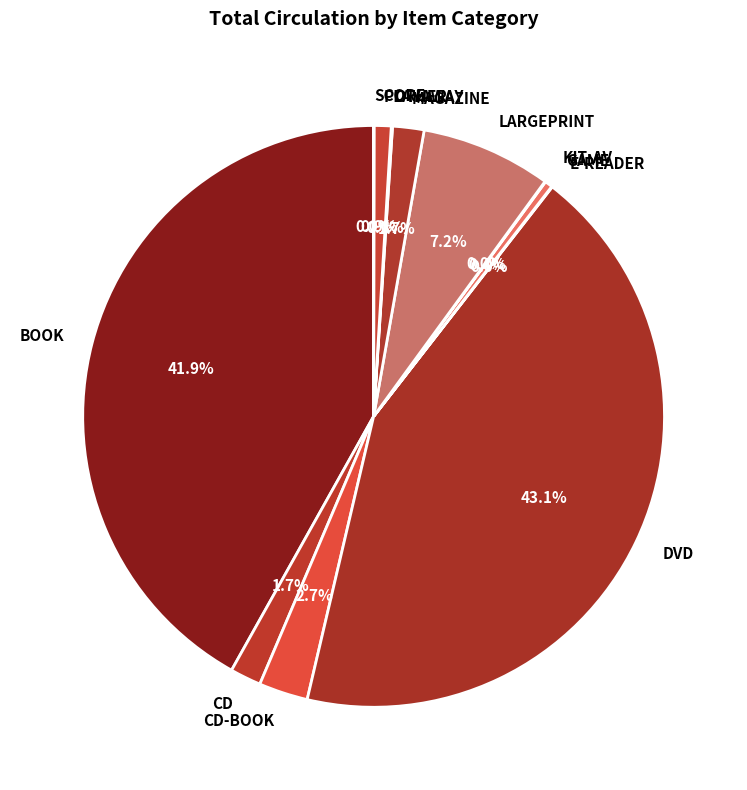

What percentage is NOT represented by LARGEPRINT?

92.8%